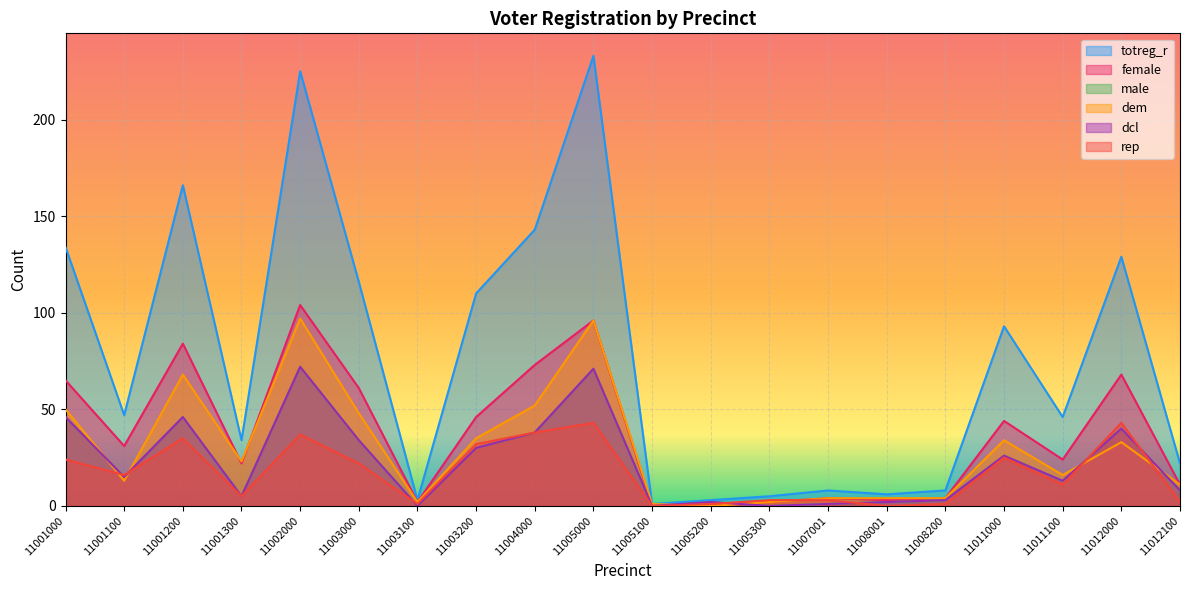

How many lines are shown in the chart?

6